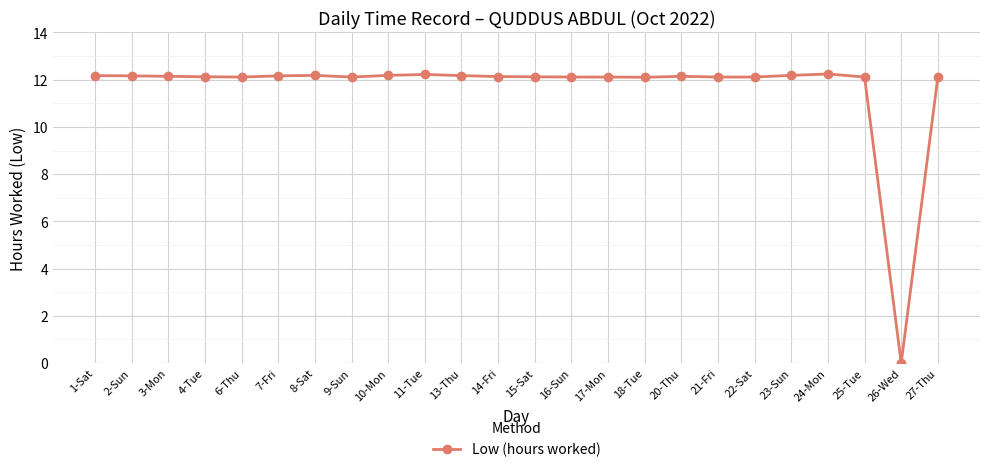

True or false: there are more than 2 points higher than both neighbors.

True